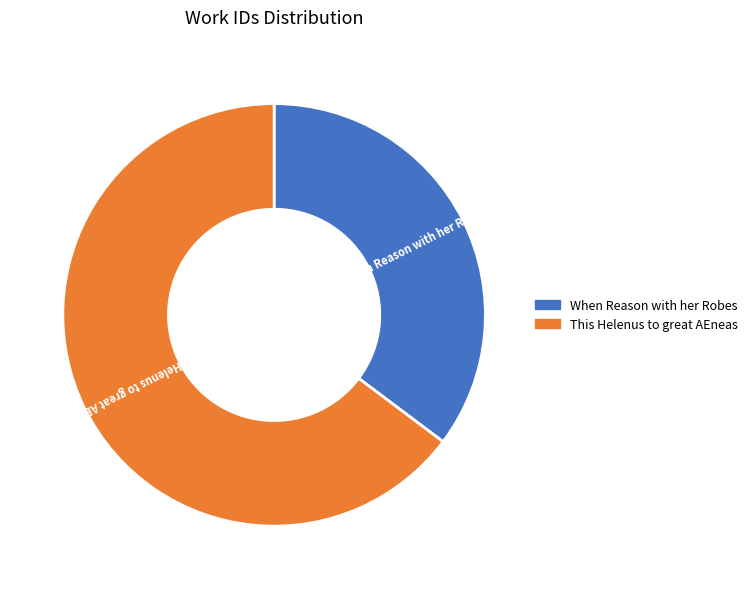

The This Helenus to great AEneas slice represents 57% of the pie. True or false?

False